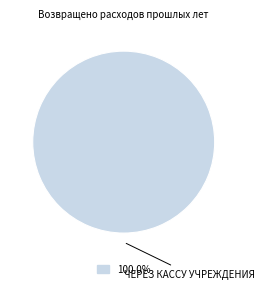

Is there any slice that represents more than half of the pie?

Yes